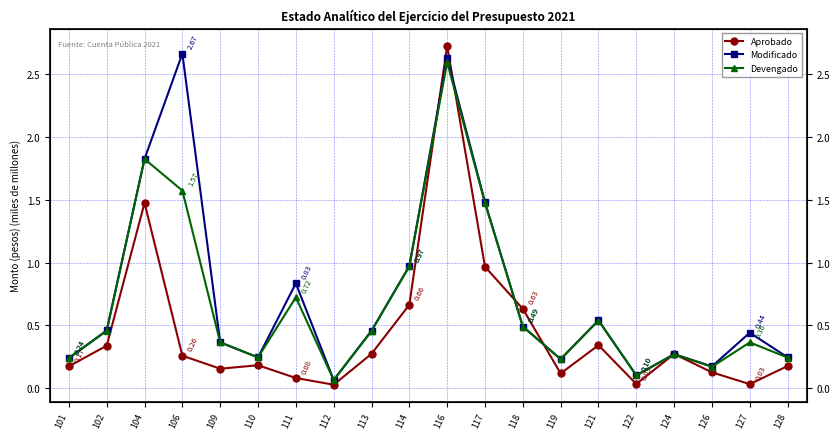

Where is the first local maximum for Aprobado?

104